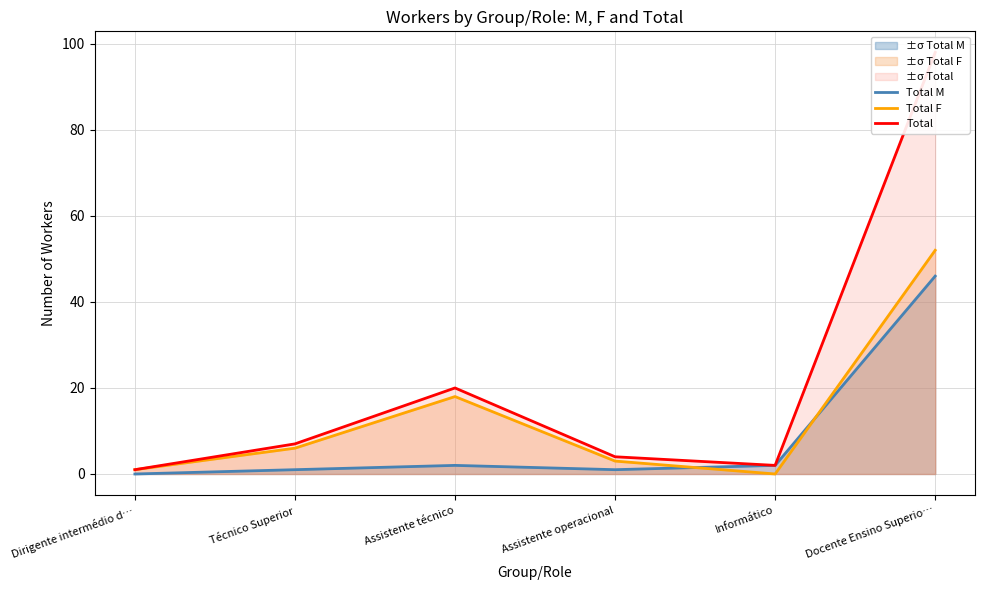

Does the chart have visible grid lines?

Yes